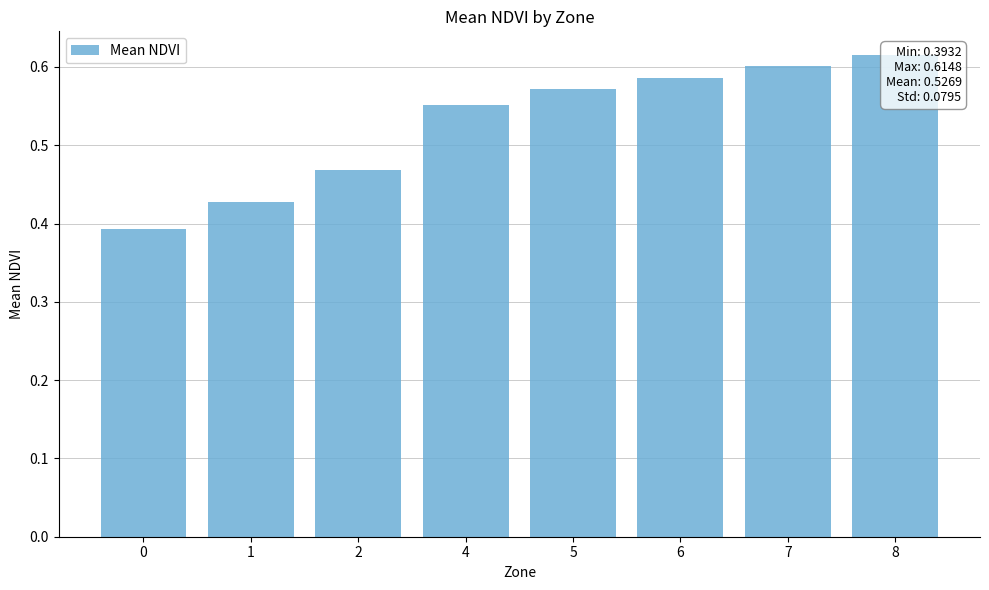

Count the number of categories in the chart.

8